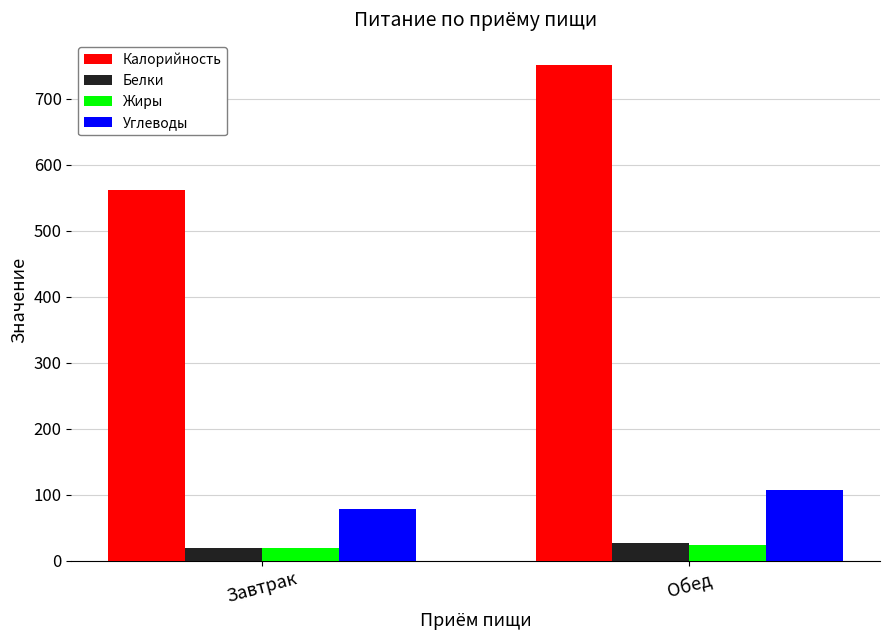

Which category has the lowest value in the Белки series?

Завтрак